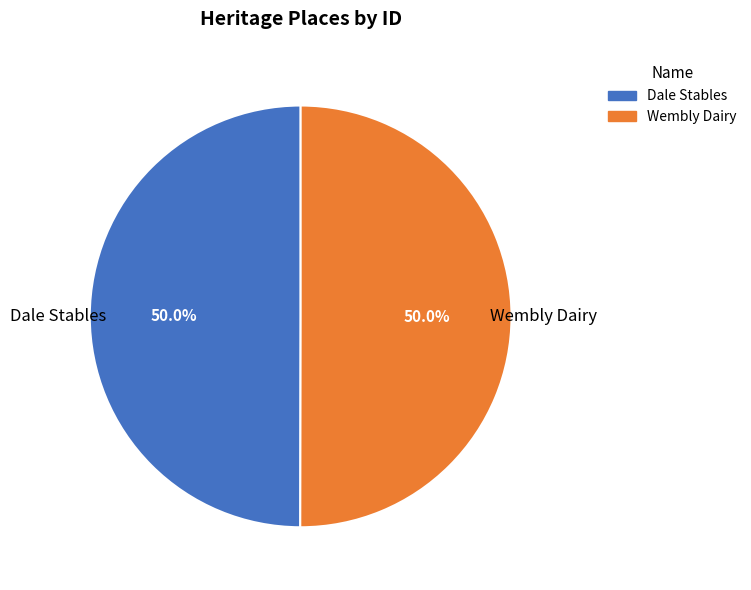

Combined, what portion of the pie is Wembly Dairy and Dale Stables?

100.0%